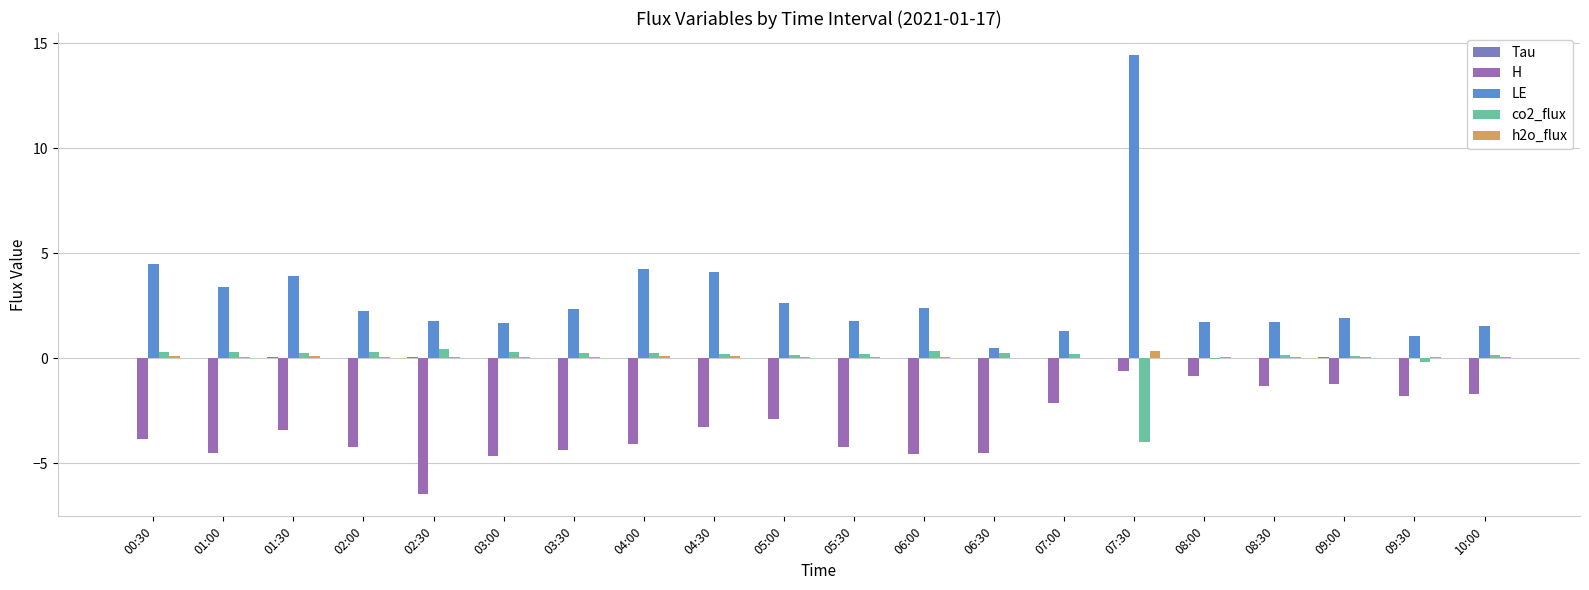

The value of H at 09:00 is -1.2. True or false?

True